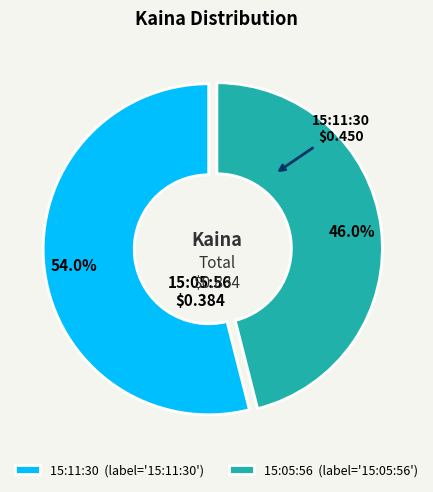

Which category has the smallest portion of the pie?

15:05:56